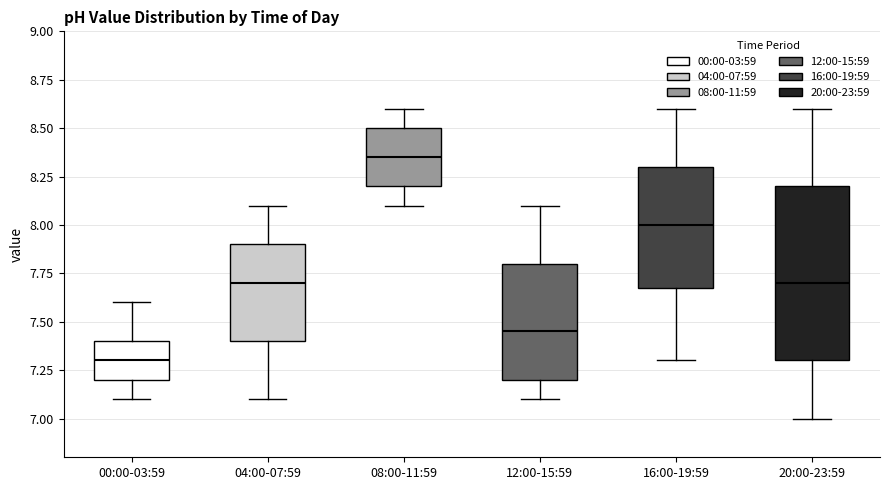

Where does the upper whisker of the box for 08:00-11:59 end on the y-axis? The values are not printed on the chart, so give them approximately, as read against the axis.

8.60